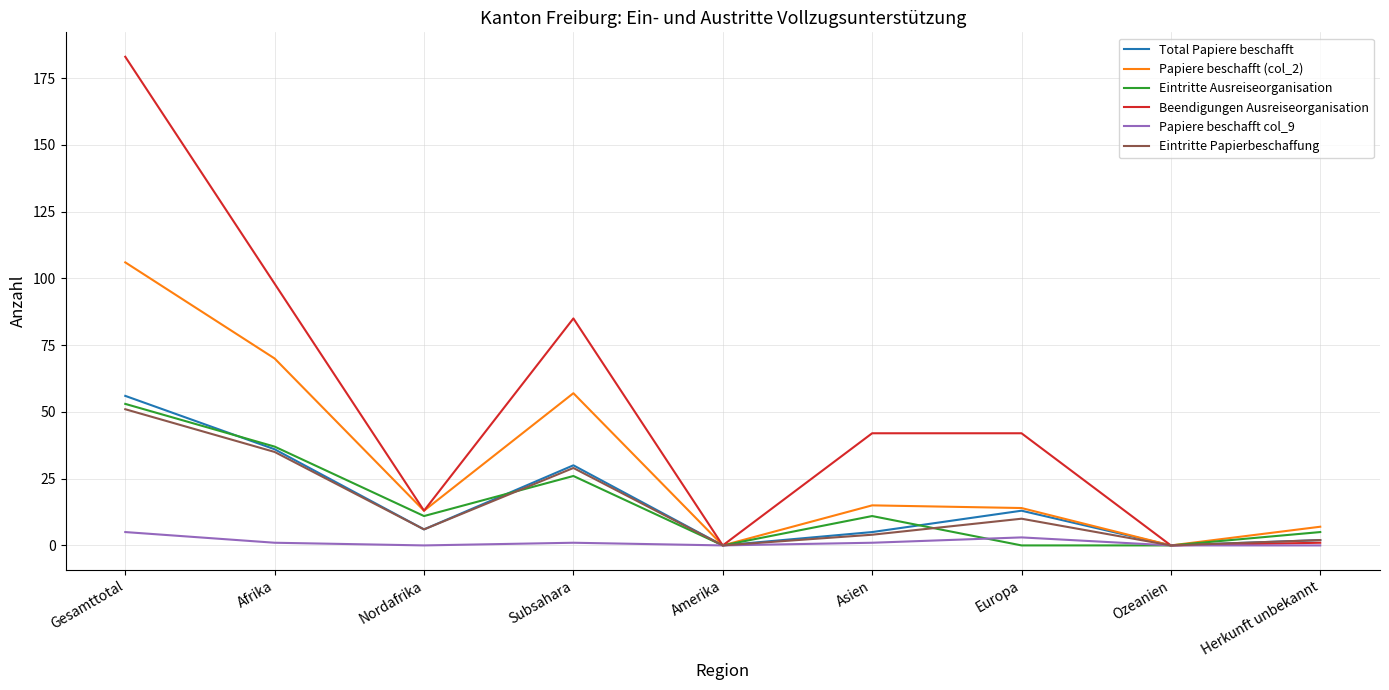

In Eintritte Papierbeschaffung, how many points are higher than both neighbors (excluding endpoints)?

2